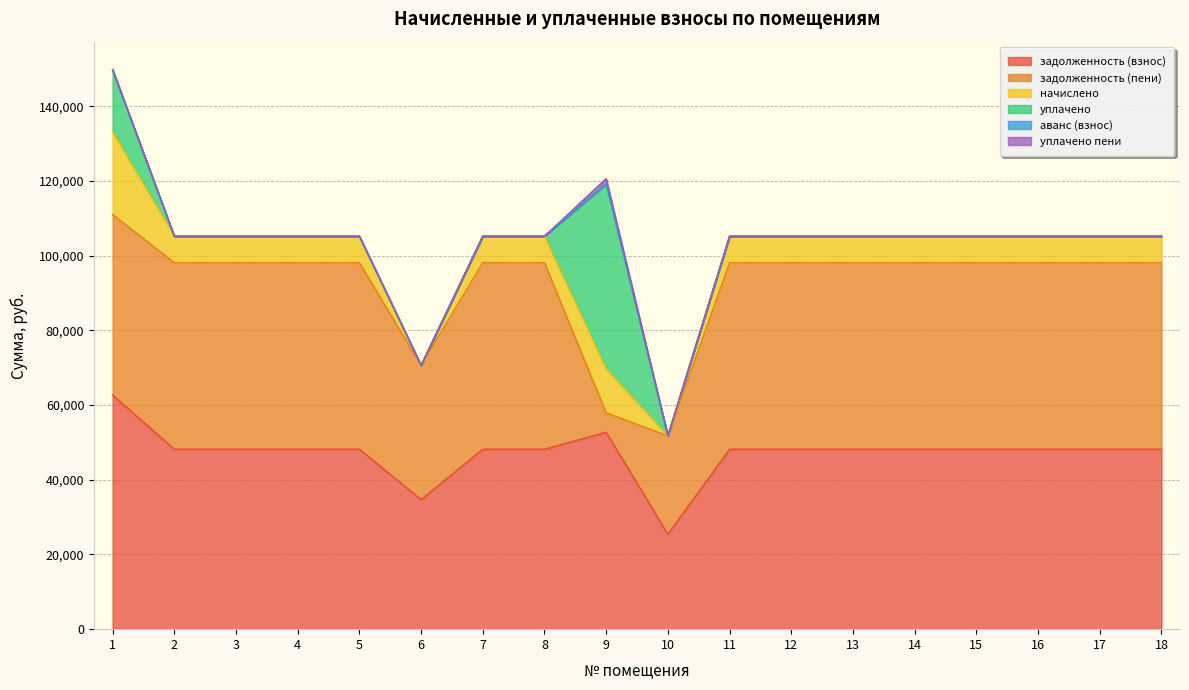

What is the total value across all series at 6?

70626.3